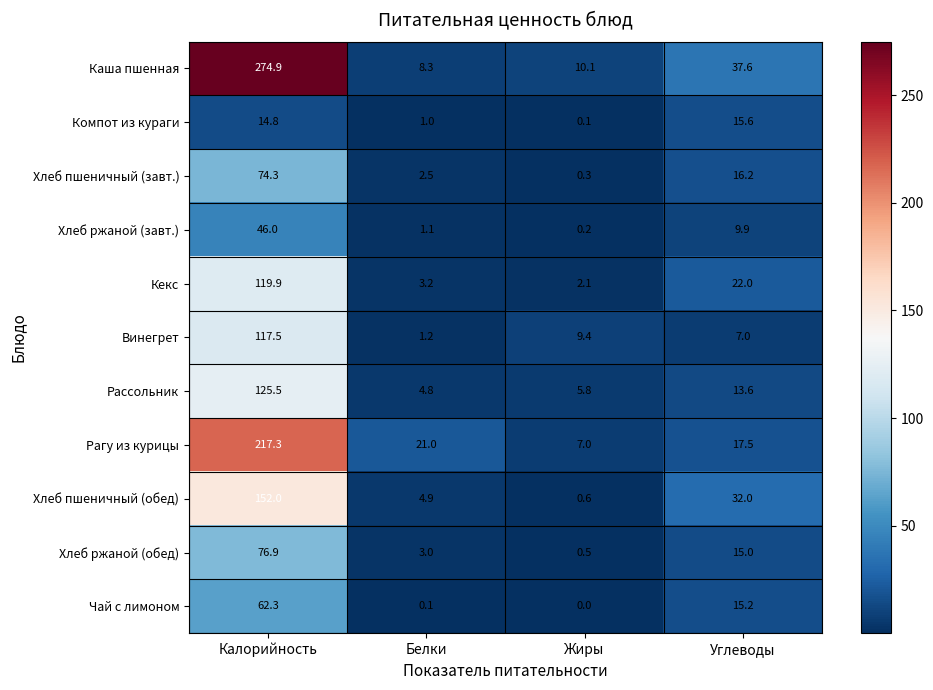

How many data points does each series have?

4